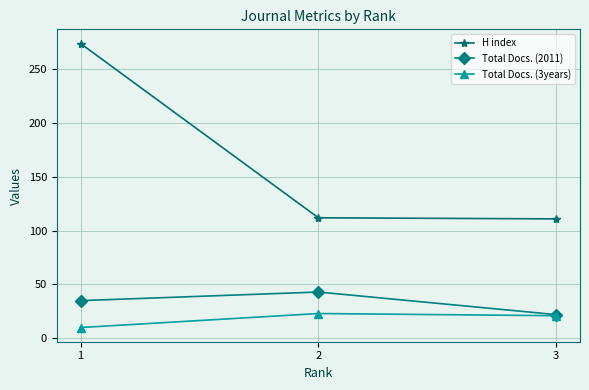

How many data points in H index are less than 112?

1